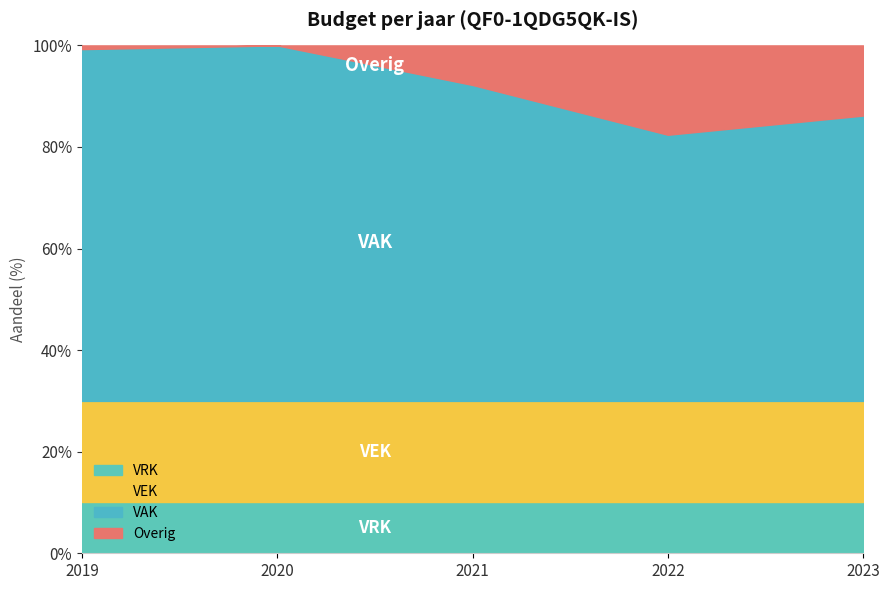

At which category is the sum across all series the highest?

2020